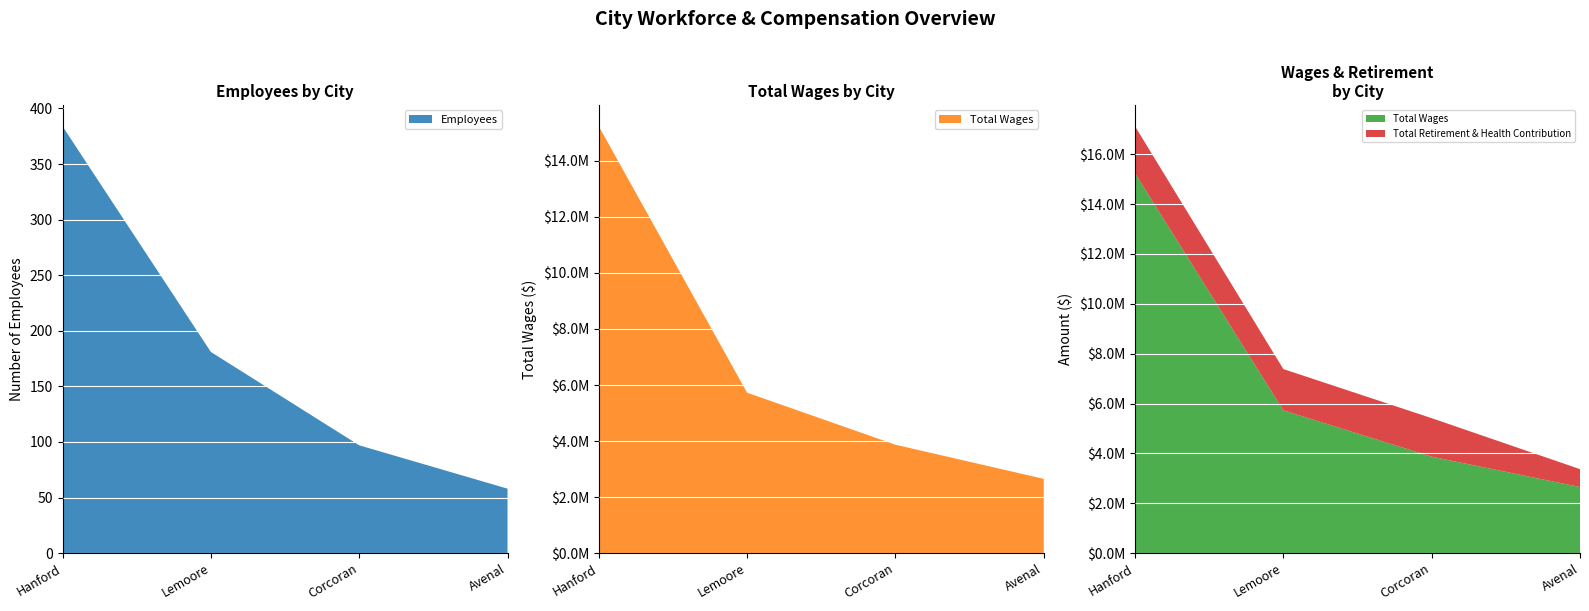

Reading left to right, transcribe all the data shown in this chart.

Employees: 384	181	97	58
Total Wages: 15232673	5725521	3869116	2650667
Total Retirement & Health Contribution: 1884223	1656185	1543421	718092